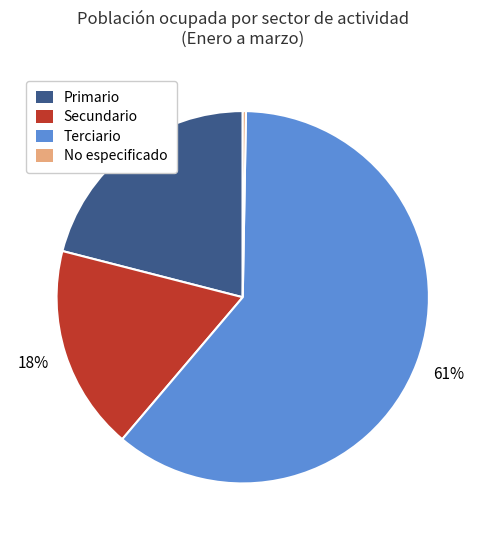

How many slices are in this pie chart?

4